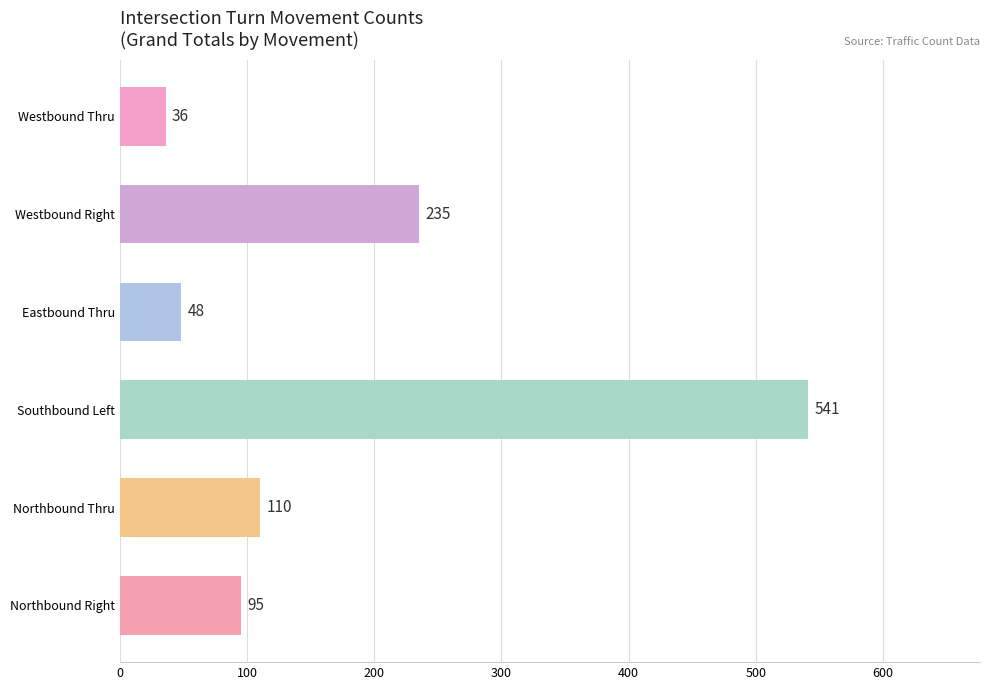

The value of Southbound Left at 14:00 is 225. True or false?

False